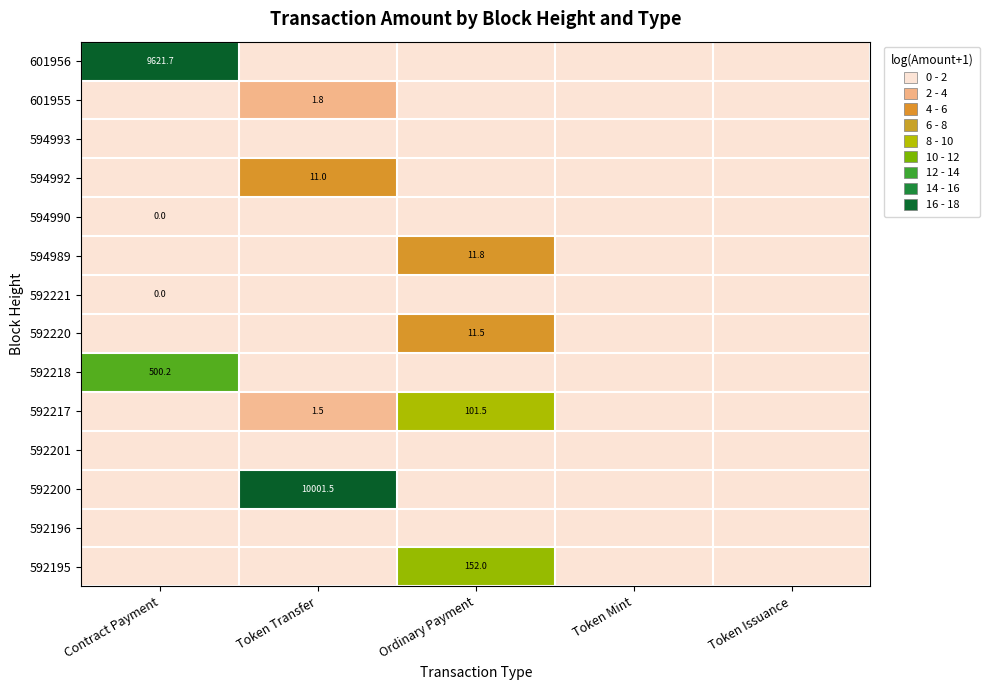

Is it true that 592200 equals 10001.5 at Token Transfer?

True